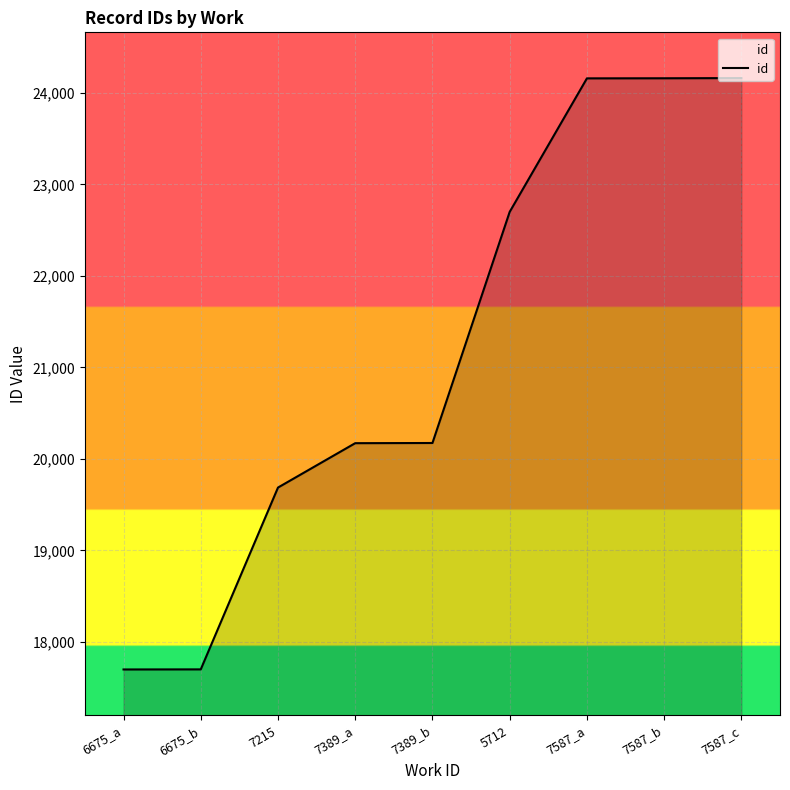

What is the difference between the values at 6675_b and 7389_a?

2472